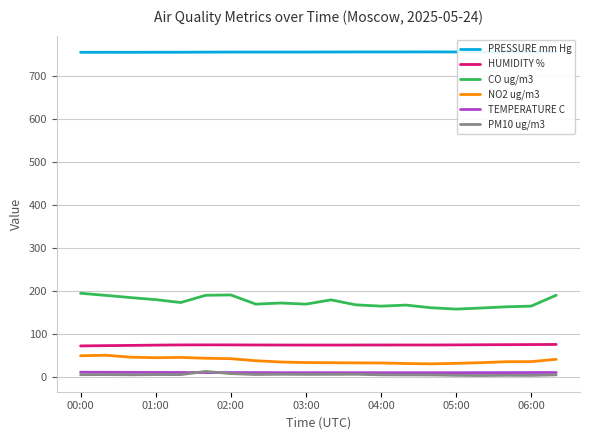

True or false: TEMPERATURE C and NO2 ug/m3 intersect in this chart.

False